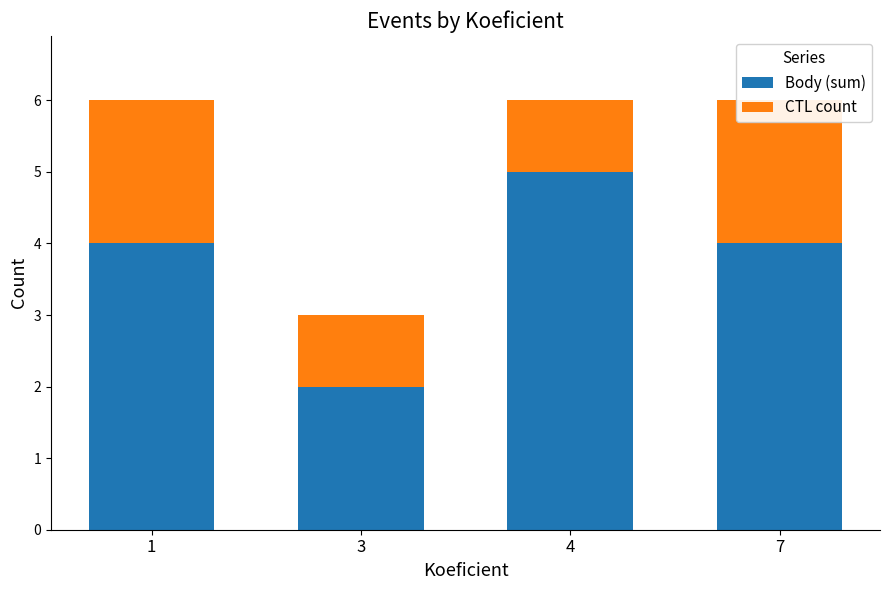

How many CTL count values are between 1 and 2?

4